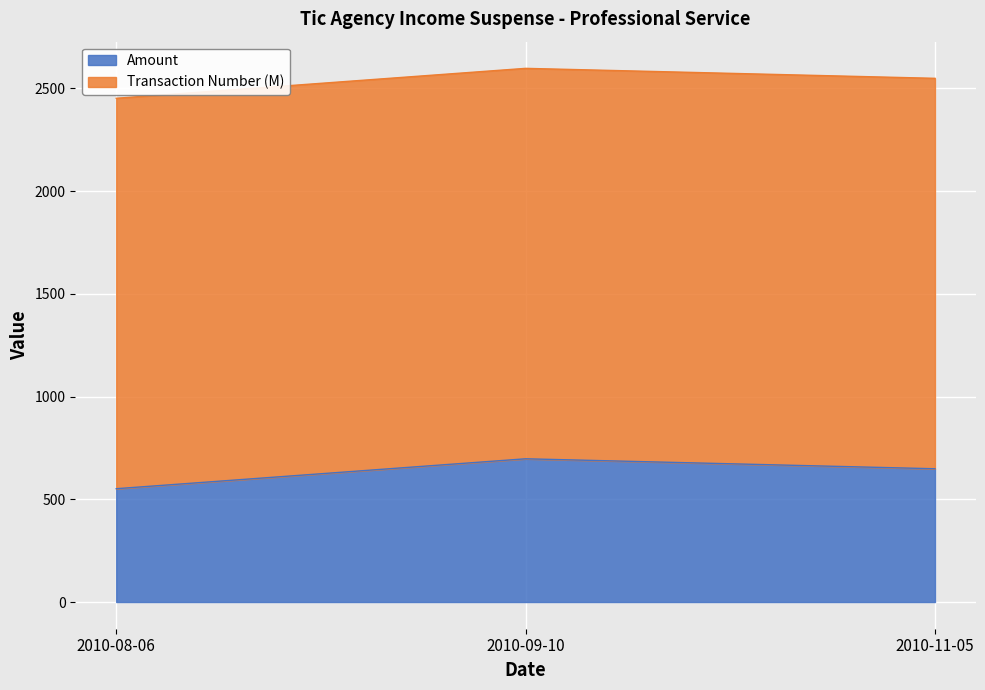

At which label is the value closest to 624?

2010-11-05